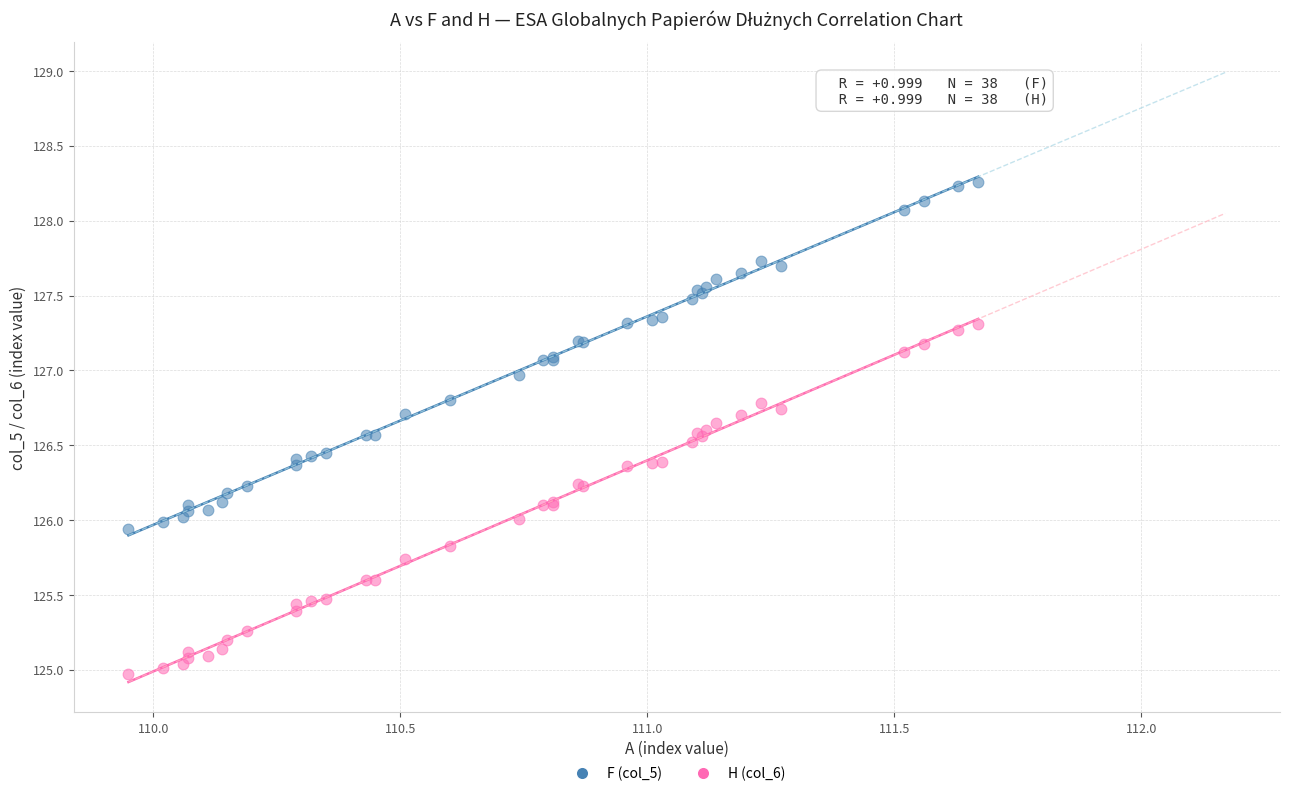

Which series contains the highest Y value?

F (col_5)